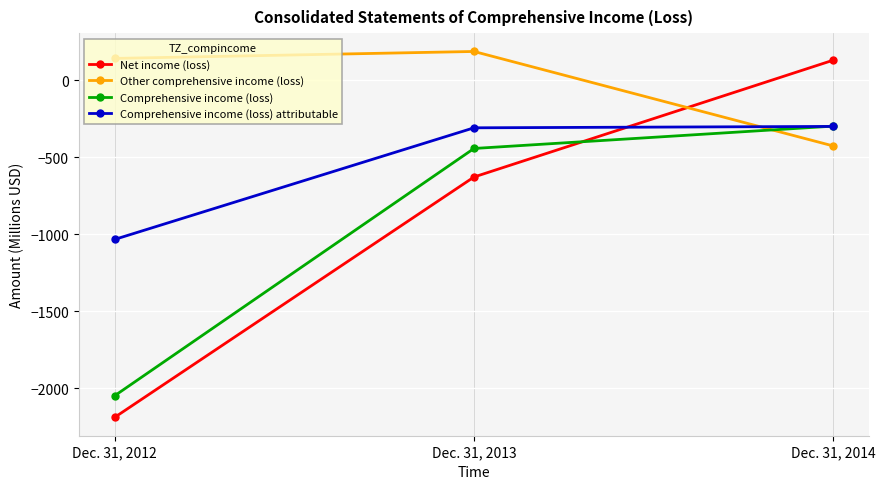

At which label does Comprehensive income (loss) attributable reach its minimum?

Dec. 31, 2012